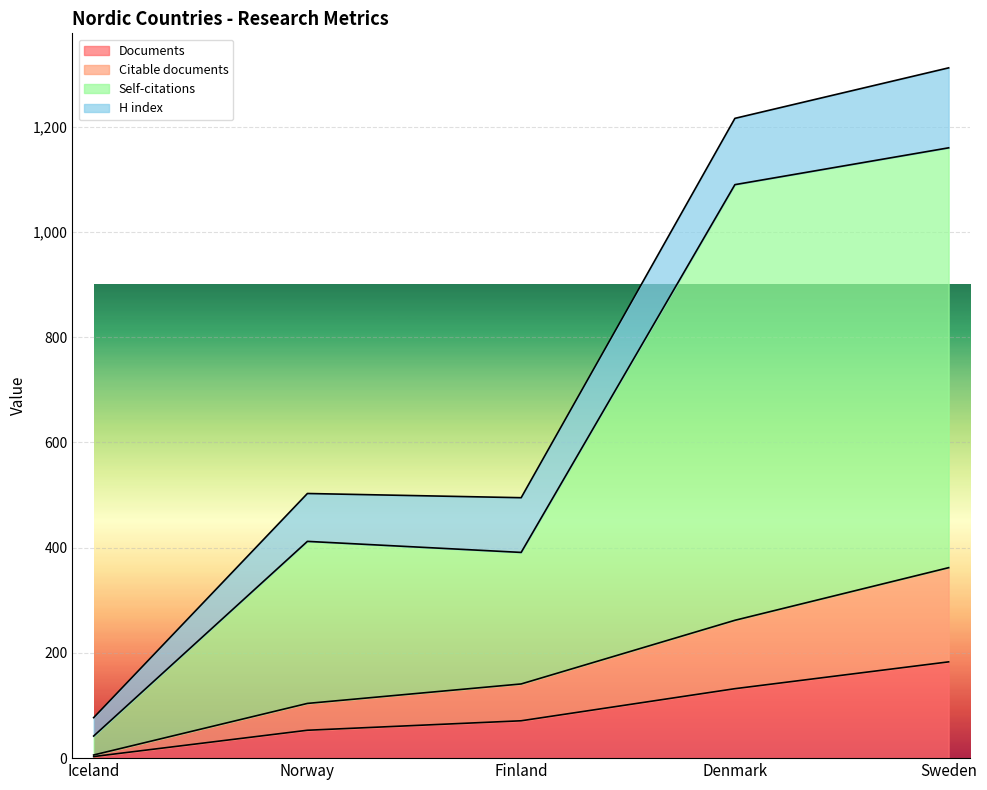

What is the label of the 4th point from the left?

Denmark